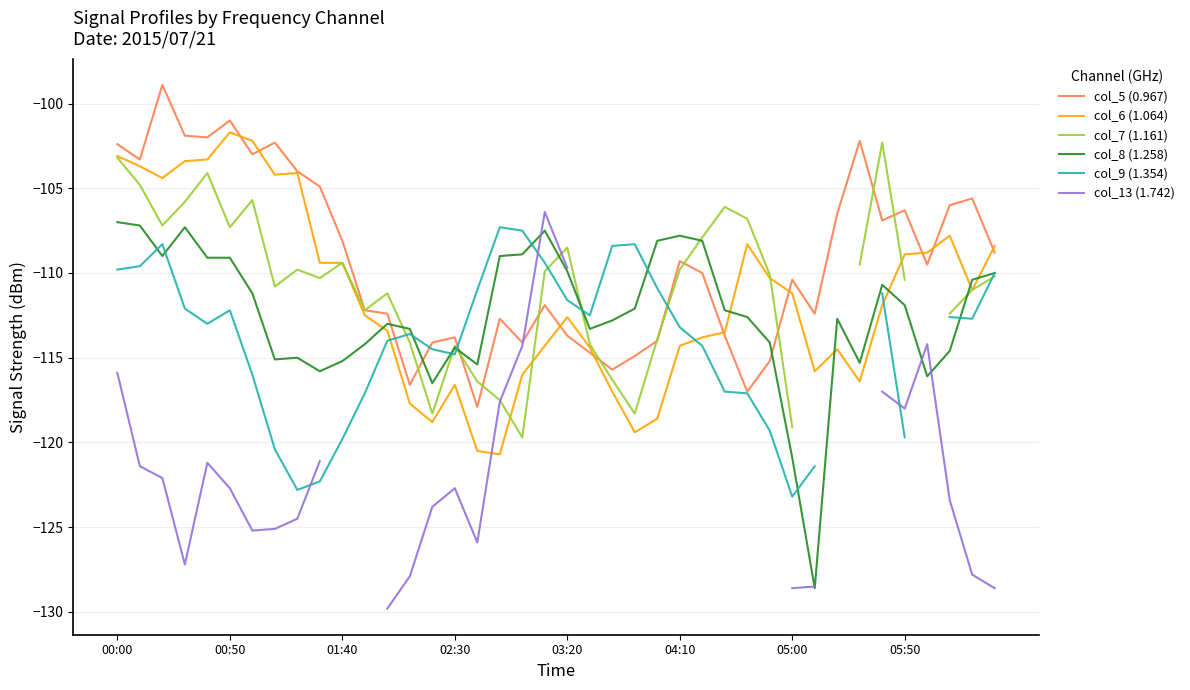

Does the chart have visible grid lines?

Yes